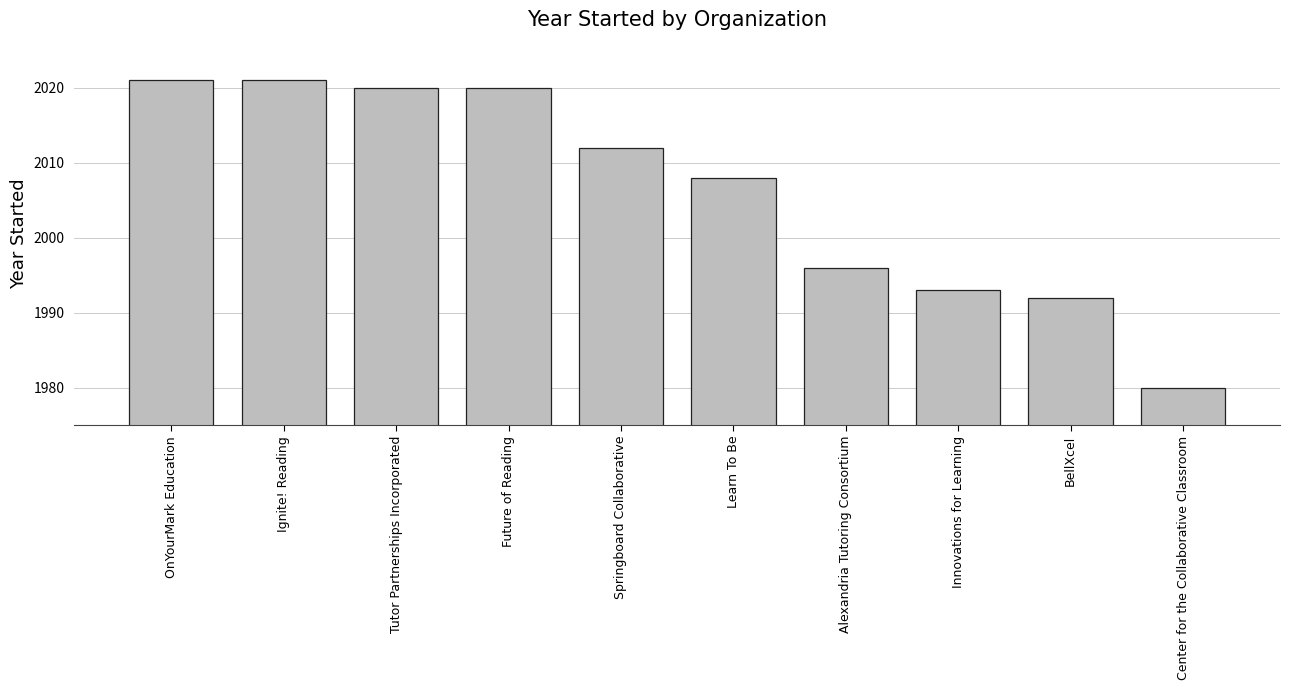

What is the change in value from Tutor Partnerships Incorporated to Innovations for Learning?

-27